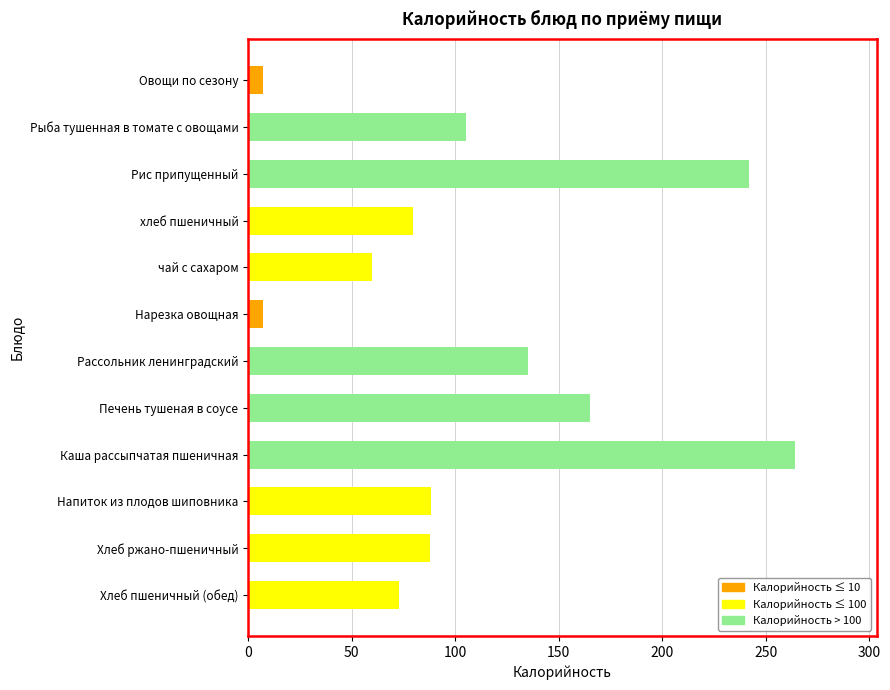

Are the bars horizontal?

Yes